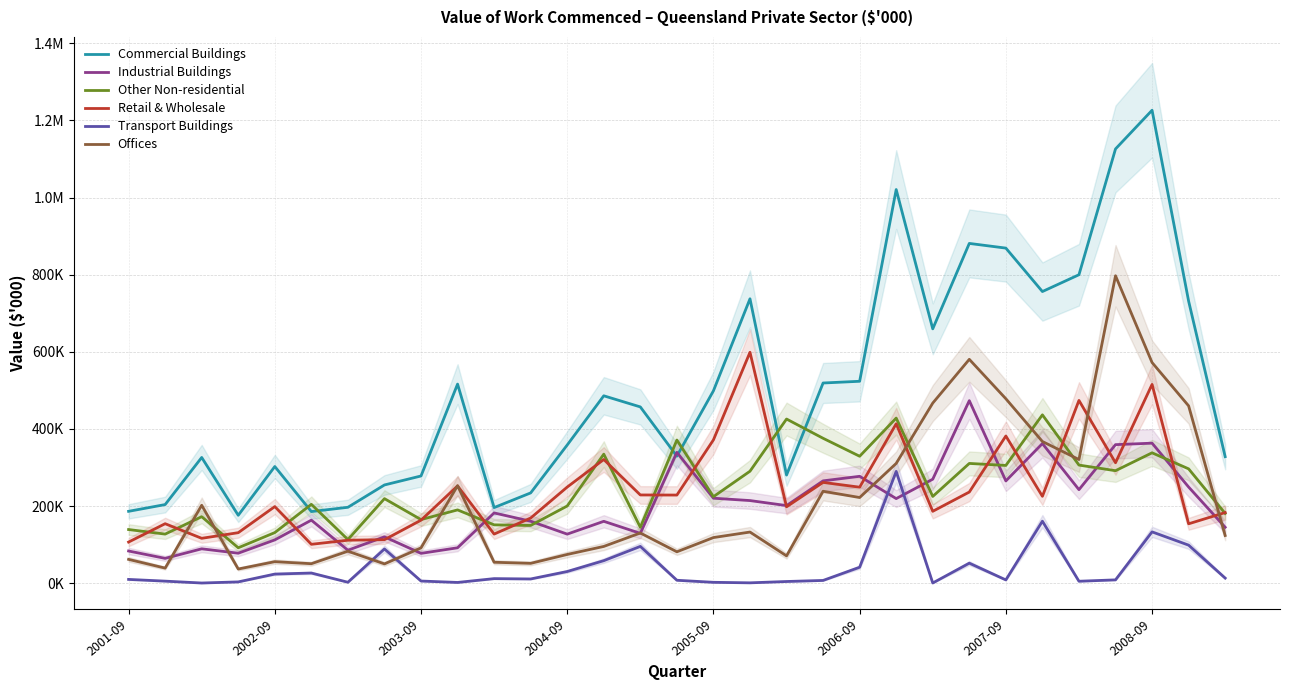

The Industrial Buildings series shows 339220 at 15. True or false?

True